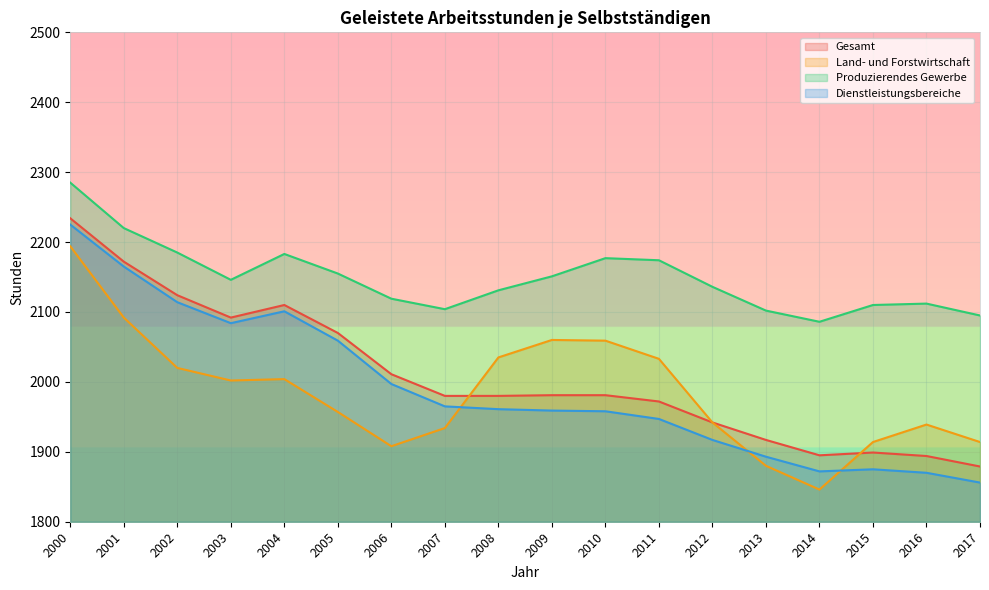

Reading left to right, extract all data points from this chart.

Gesamt: 2000=2234	2001=2172	2002=2124	2003=2092	2004=2110	2005=2070	2006=2011	2007=1980	2008=1980	2009=1981	2010=1981	2011=1972	2012=1942	2013=1917	2014=1895	2015=1899	2016=1894	2017=1879
Land- und Forstwirtschaft: 2000=2194	2001=2092	2002=2020	2003=2002	2004=2004	2005=1957	2006=1908	2007=1934	2008=2035	2009=2060	2010=2059	2011=2033	2012=1942	2013=1880	2014=1846	2015=1914	2016=1939	2017=1914
Produzierendes Gewerbe: 2000=2285	2001=2220	2002=2185	2003=2146	2004=2183	2005=2155	2006=2119	2007=2104	2008=2131	2009=2151	2010=2177	2011=2174	2012=2136	2013=2102	2014=2086	2015=2110	2016=2112	2017=2095
Dienstleistungsbereiche: 2000=2225	2001=2165	2002=2114	2003=2084	2004=2101	2005=2059	2006=1997	2007=1965	2008=1961	2009=1959	2010=1958	2011=1947	2012=1917	2013=1893	2014=1872	2015=1875	2016=1870	2017=1856